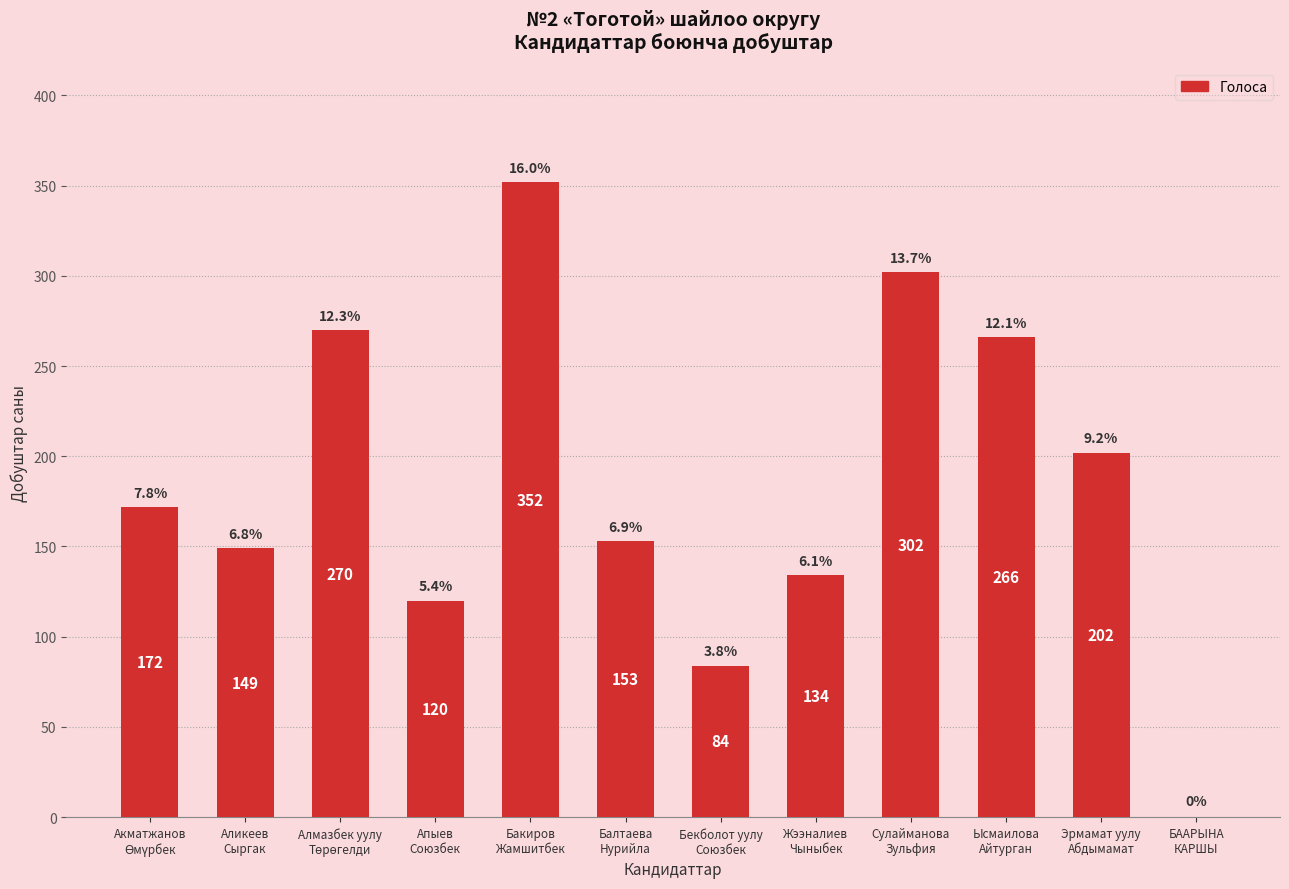

What is the greatest value displayed?

352